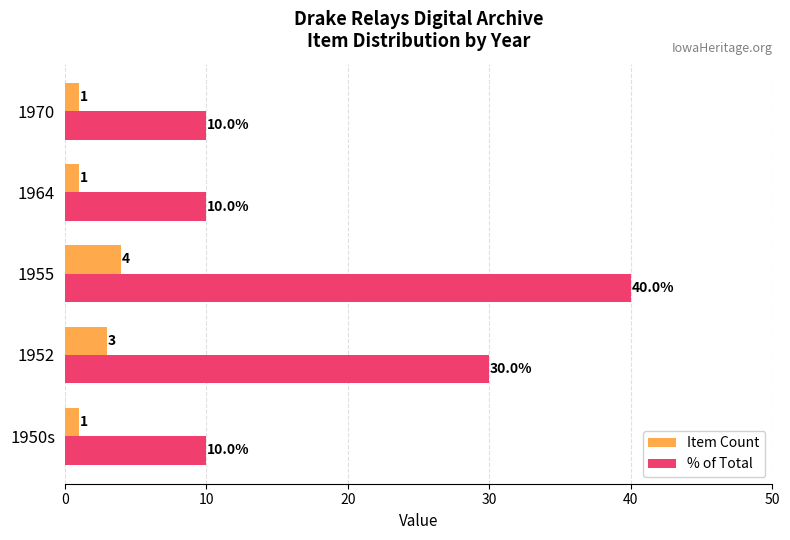

Count the number of categories in the chart.

5